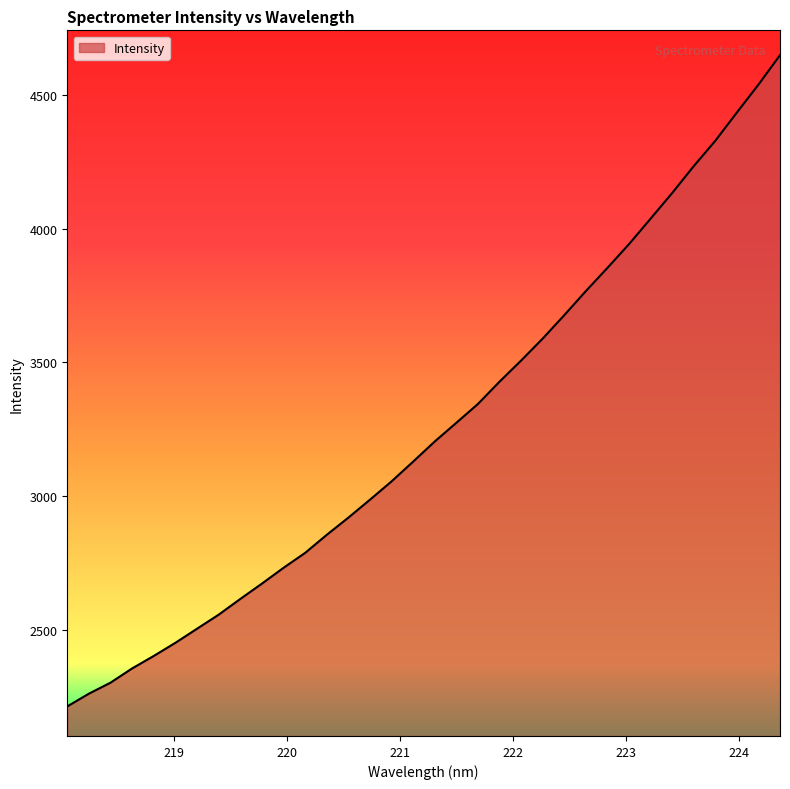

What is the difference between the maximum and minimum values?

2436.4